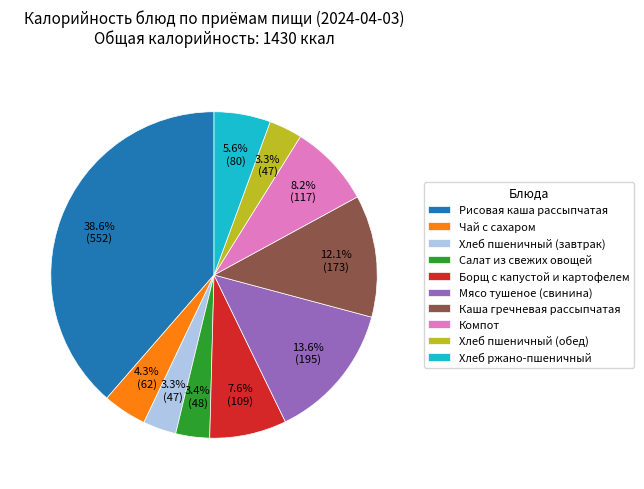

Which has a higher value, Борщ с капустой и картофелем or Хлеб пшеничный (завтрак)?

Борщ с капустой и картофелем